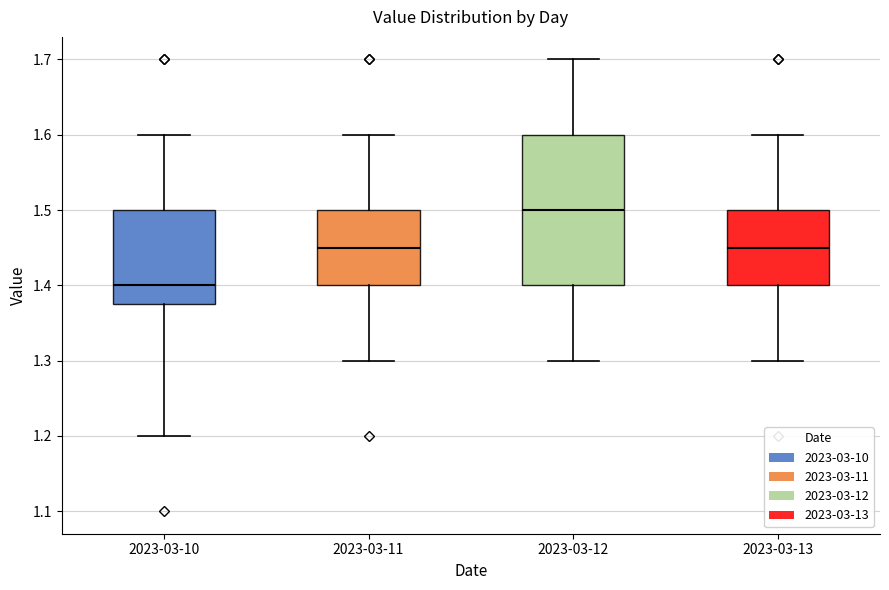

Reading left to right, transcribe this box plot: for each box, give where its median line is, the range the box spans, and where its two whiskers end, as read against the y-axis. The values are not printed on the chart, so give them approximately, as read against the axis.

2023-03-10: median 1.40, box 1.38 to 1.50, whiskers 1.20 to 1.60
2023-03-11: median 1.45, box 1.40 to 1.50, whiskers 1.30 to 1.60
2023-03-12: median 1.50, box 1.40 to 1.60, whiskers 1.30 to 1.70
2023-03-13: median 1.45, box 1.40 to 1.50, whiskers 1.30 to 1.60